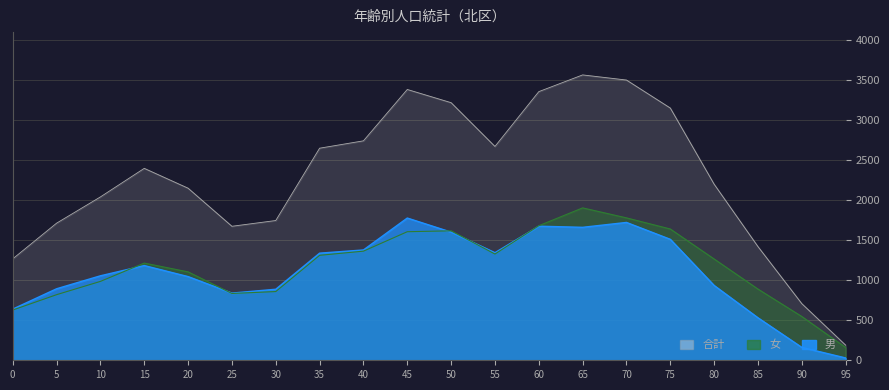

Which category has the highest value in the 合計 series?

65